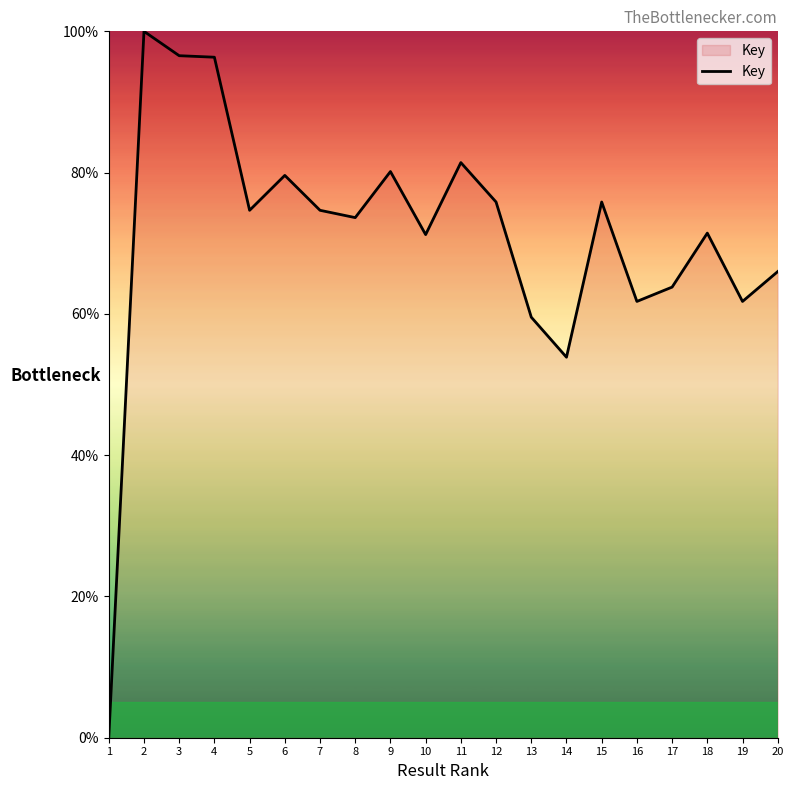

What is the difference between the values at 20 and 15?

9.8